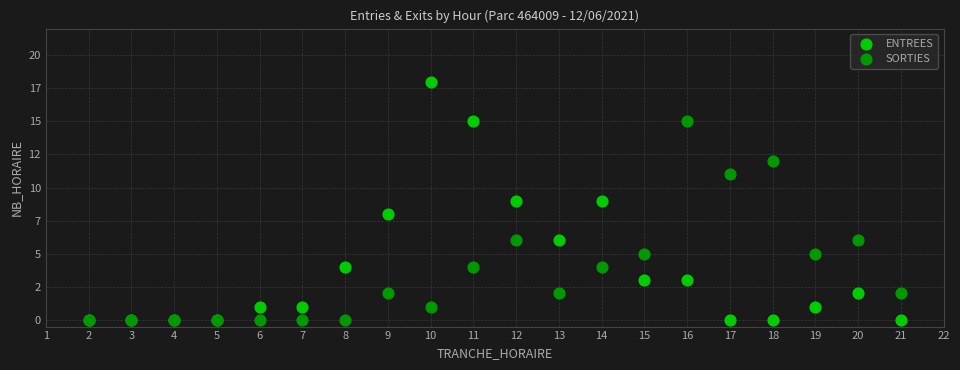

What are all the series names shown in the legend?

ENTREES, SORTIES